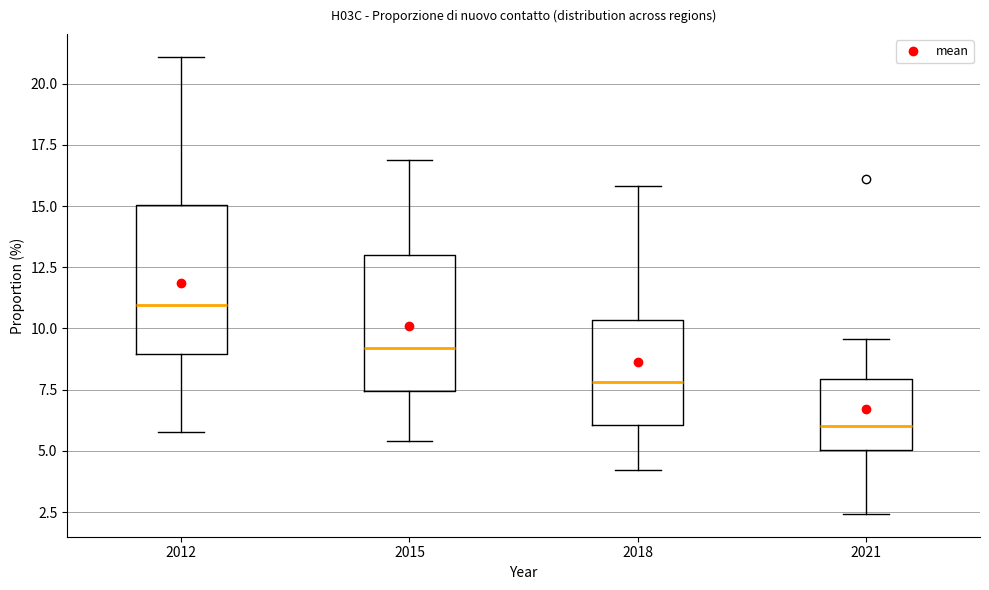

Reading left to right, read every box against the y-axis: the position of its median line, the range the box covers, and the ends of its whiskers. The values are not printed on the chart, so give them approximately, as read against the axis.

2012: median 11.0, box 9.0 to 15.0, whiskers 6.0 to 21.0
2015: median 9.0, box 7.5 to 13.0, whiskers 5.5 to 17.0
2018: median 8.0, box 6.0 to 10.5, whiskers 4.0 to 16.0
2021: median 6.0, box 5.0 to 8.0, whiskers 2.5 to 9.5